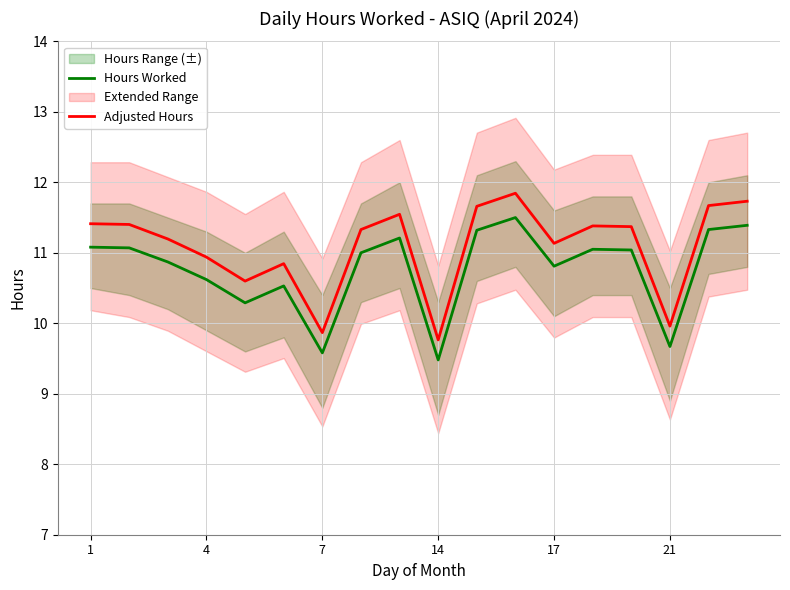

What is the approximate value of Adjusted Hours at 17?

11.1